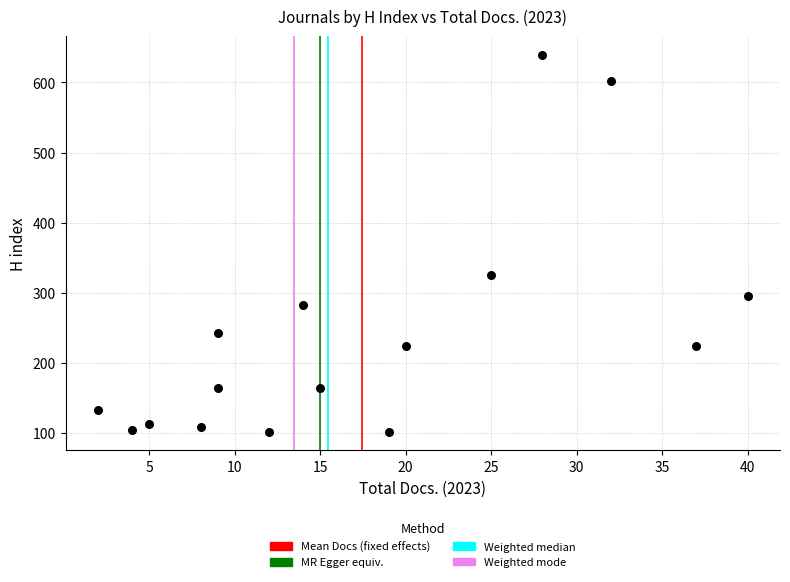

What Y value in the scatter plot is closest to 370?

325